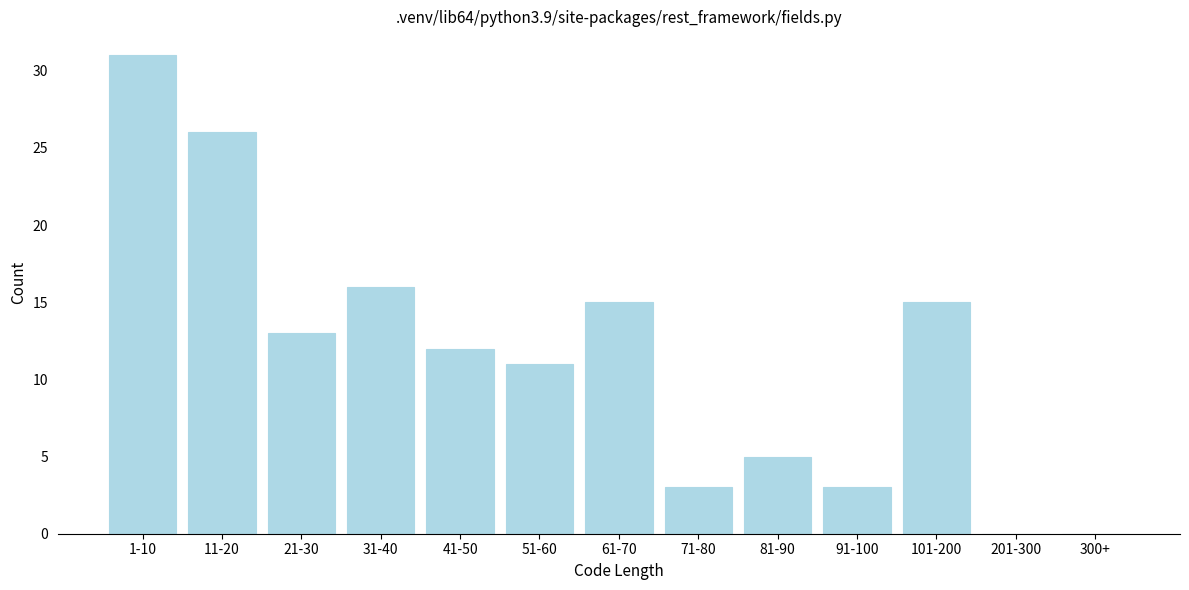

Reading left to right, transcribe all the data shown in this chart.

1-10=31	11-20=26	21-30=13	31-40=16	41-50=12	51-60=11	61-70=15	71-80=3	81-90=5	91-100=3	101-200=15	201-300=0	300+=0